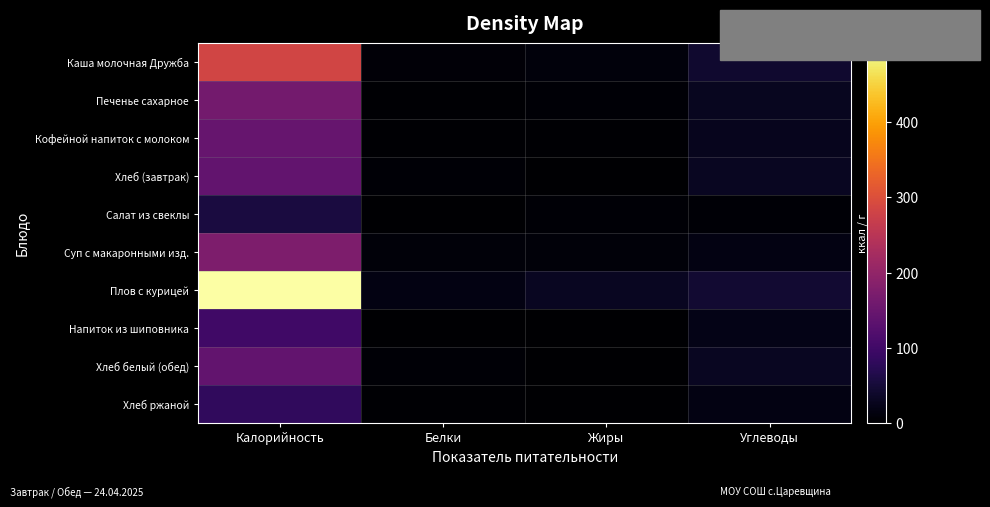

What is the spread (max minus min) of values at Калорийность?

448